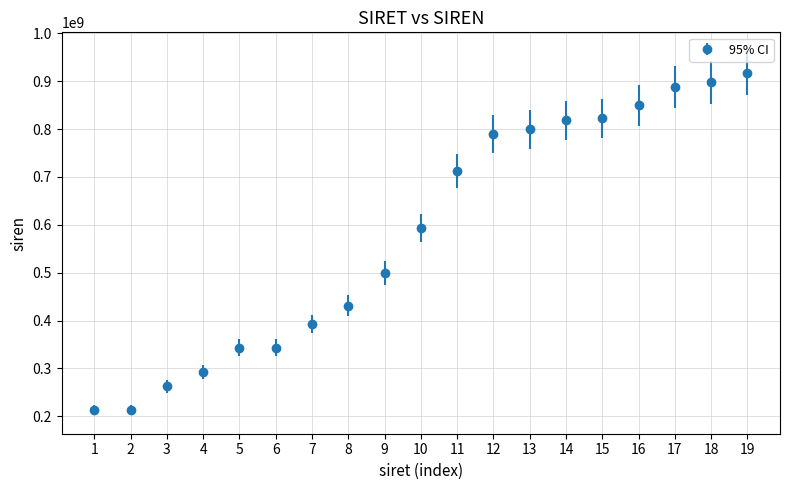

What is the ratio of the value at 2 to the value at 10?

0.4